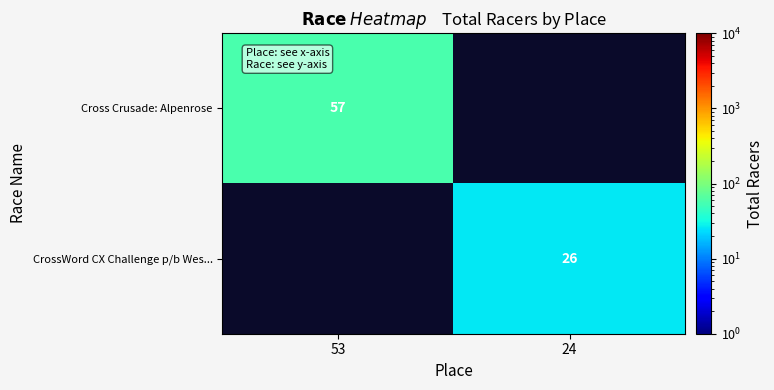

What is the minimum value shown in the chart?

26.0